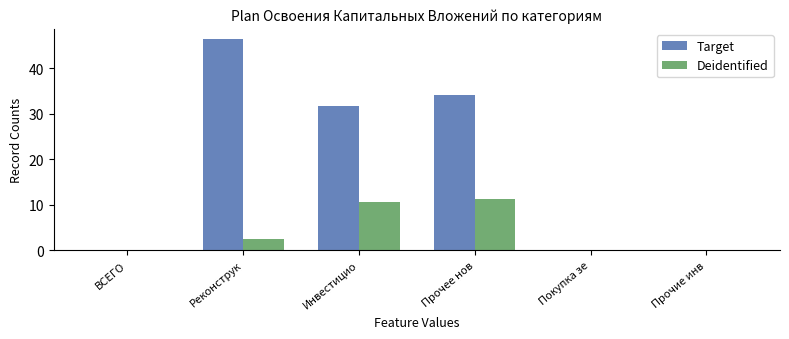

What is the greatest value displayed?

46.4